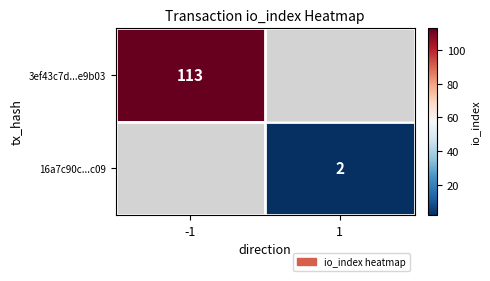

The 16a7c90c...c09 series shows 3.2 at 1. True or false?

False